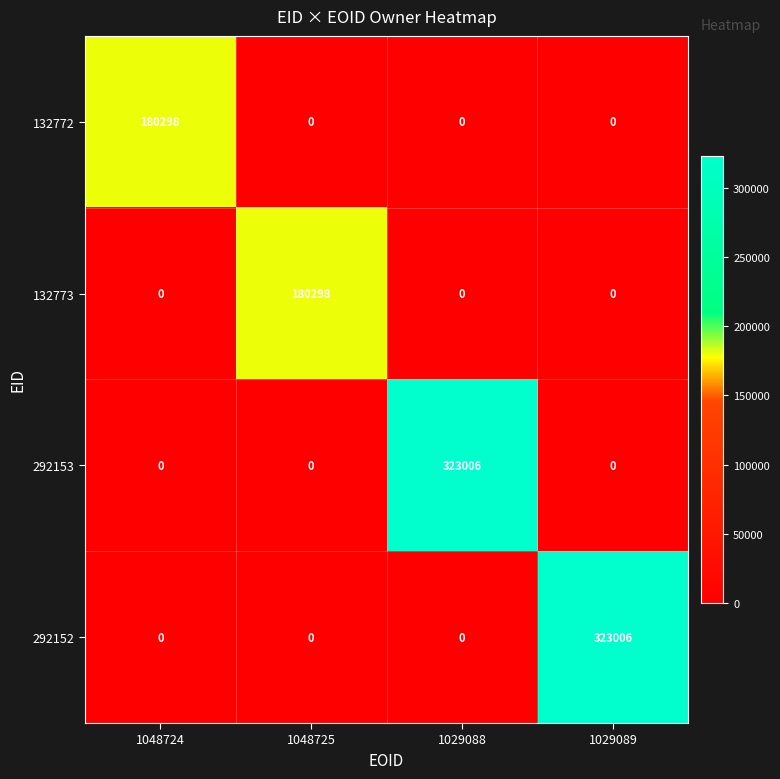

What is the maximum value shown in the chart?

323006